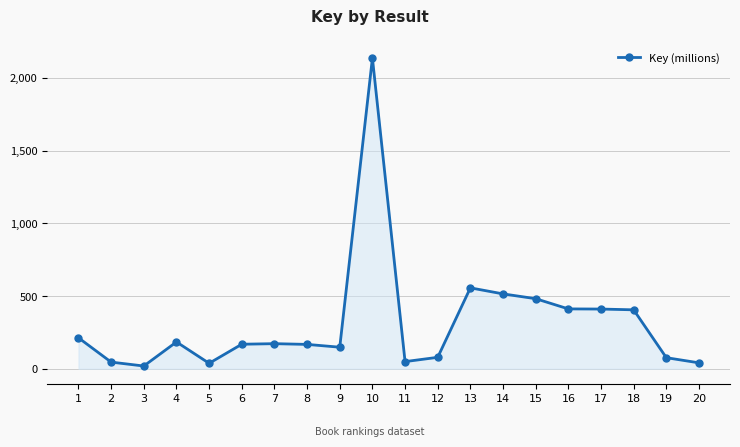

Approximately how many times larger is the value at 6 compared to 13?

0.3